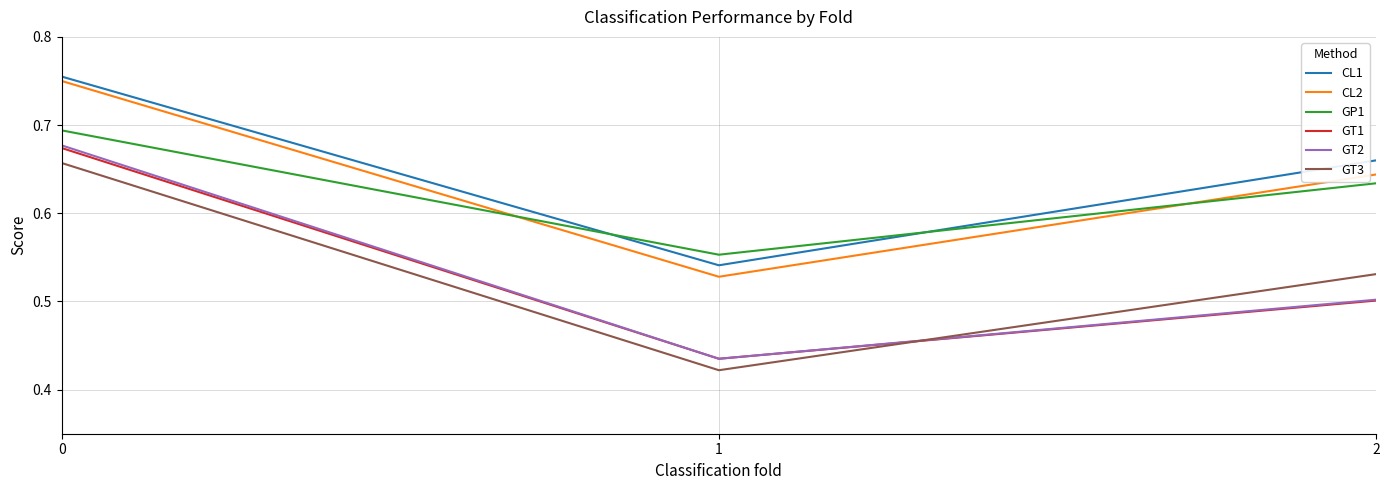

Which series changed the most between 0 and 2?

GT2